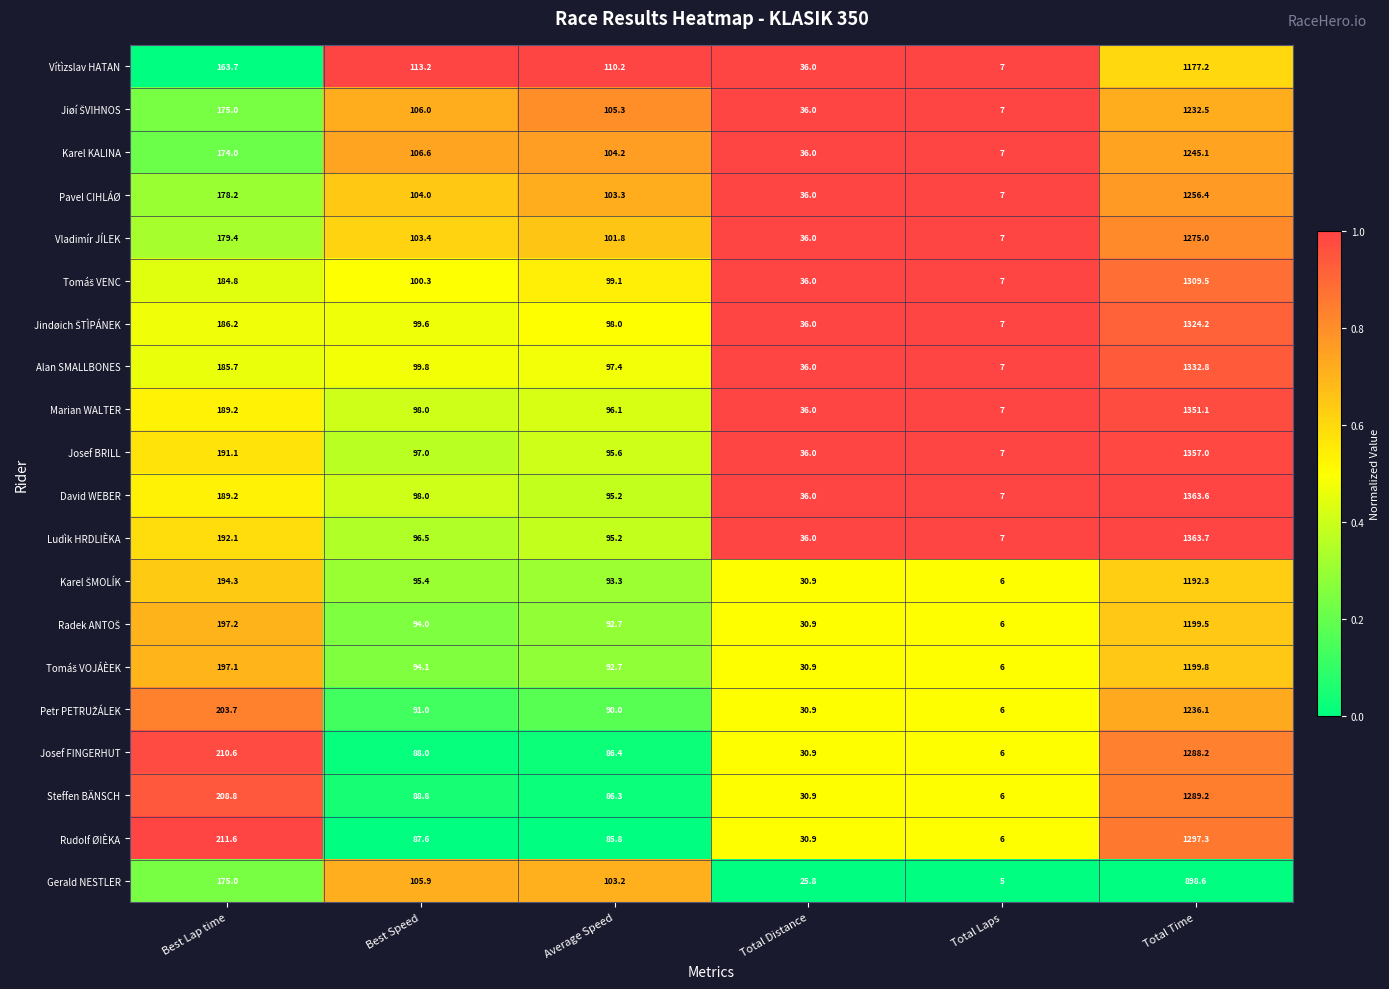

What value does the Rudolf ØIÈKA series have at Average Speed?

85.8